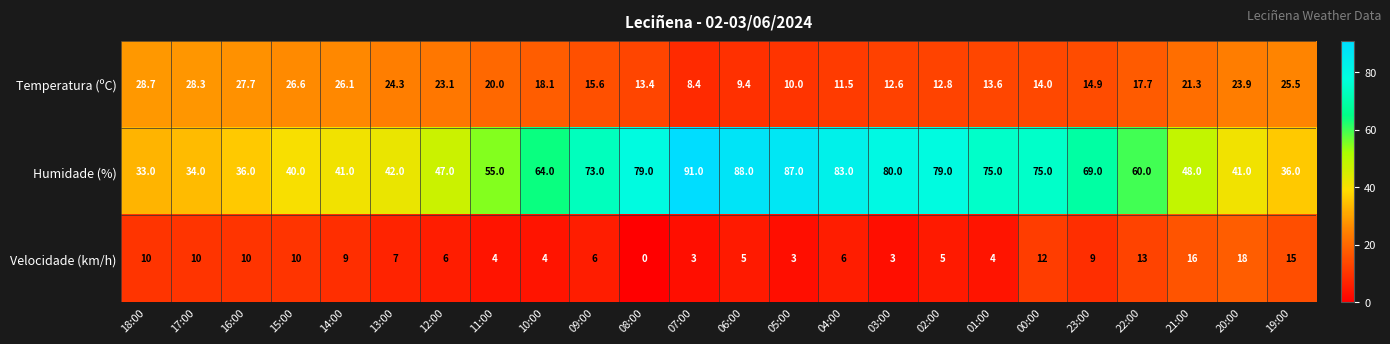

At how many categories does at least one series exceed 5?

24